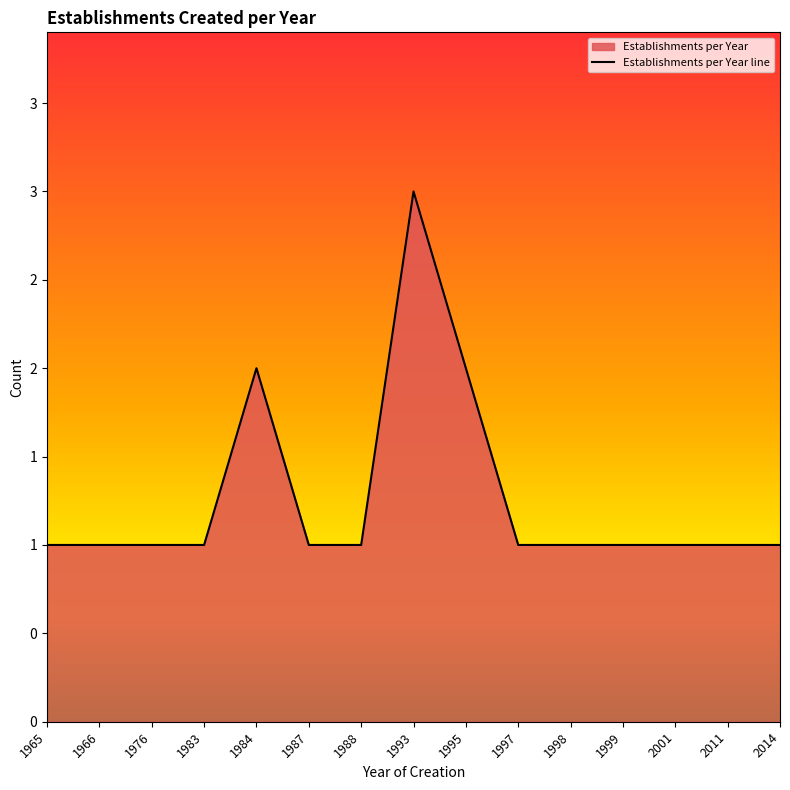

At which category does the chart reach its minimum across all series?

1965